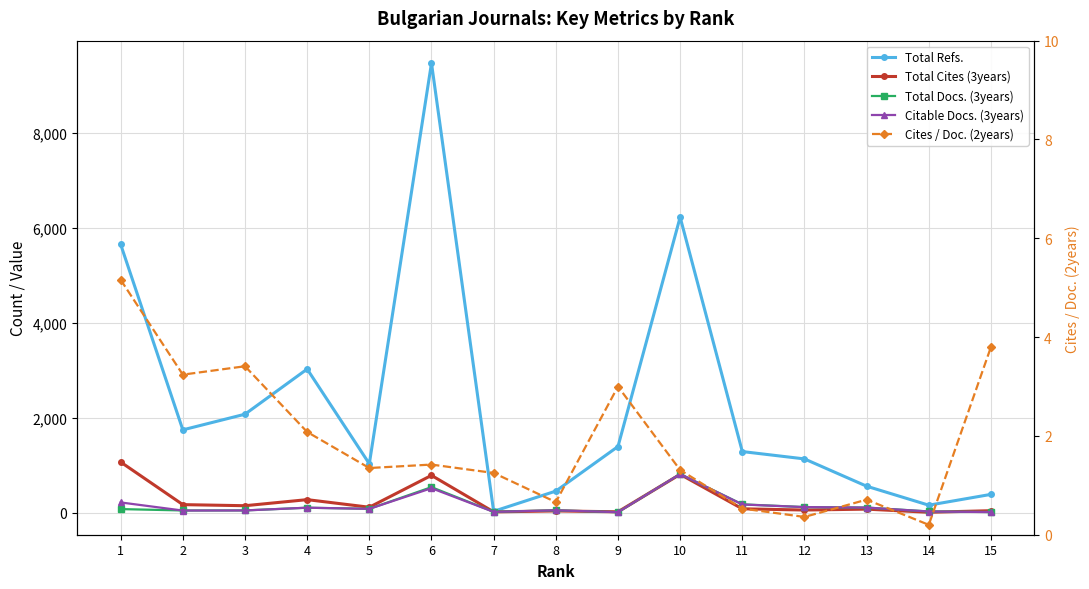

How many lines are shown in the chart?

5